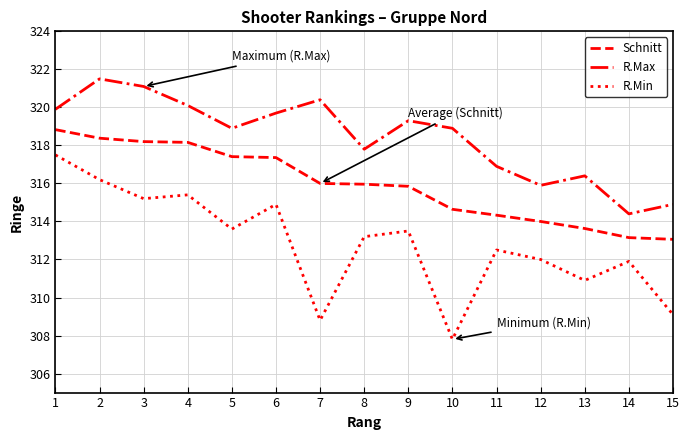

In R.Min, how many points are higher than both neighbors (excluding endpoints)?

5